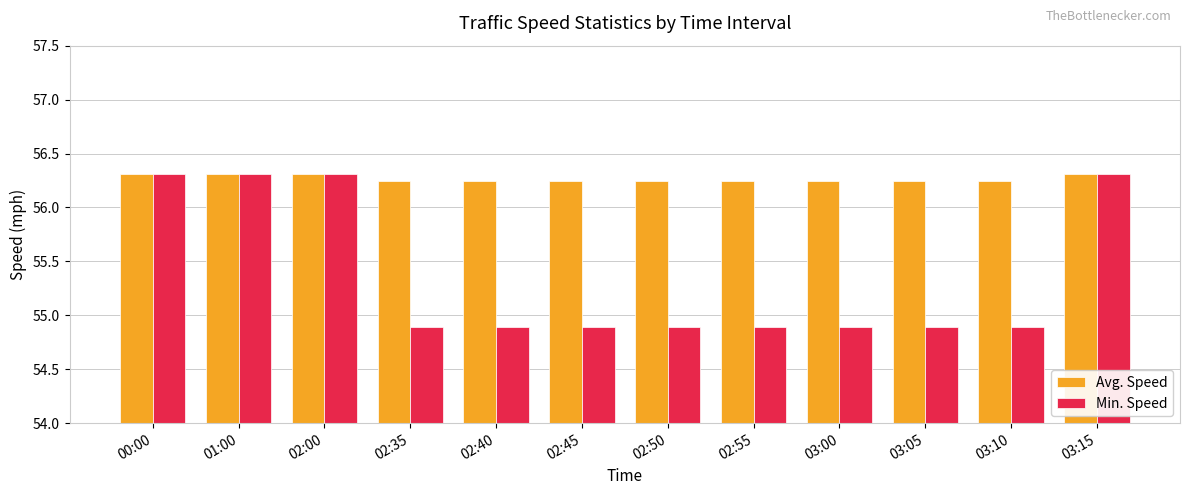

Which series has the largest total across all categories?

Avg. Speed